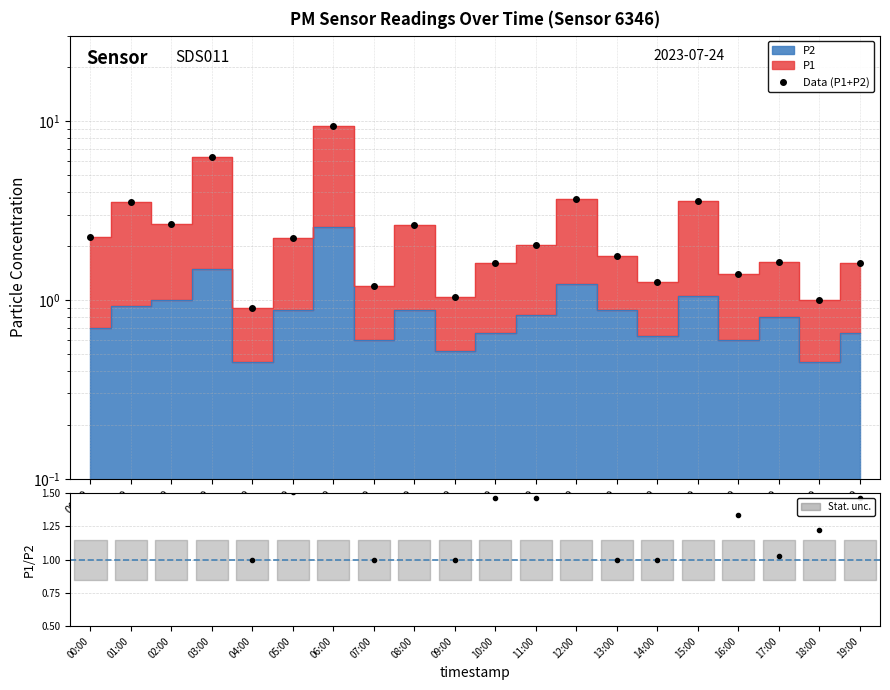

Rank the categories by P1/P2 value from highest to lowest.

03:00, 01:00, 06:00, 15:00, 00:00, 12:00, 08:00, 02:00, 05:00, 11:00, 10:00, 19:00, 16:00, 18:00, 17:00, 04:00, 07:00, 09:00, 13:00, 14:00